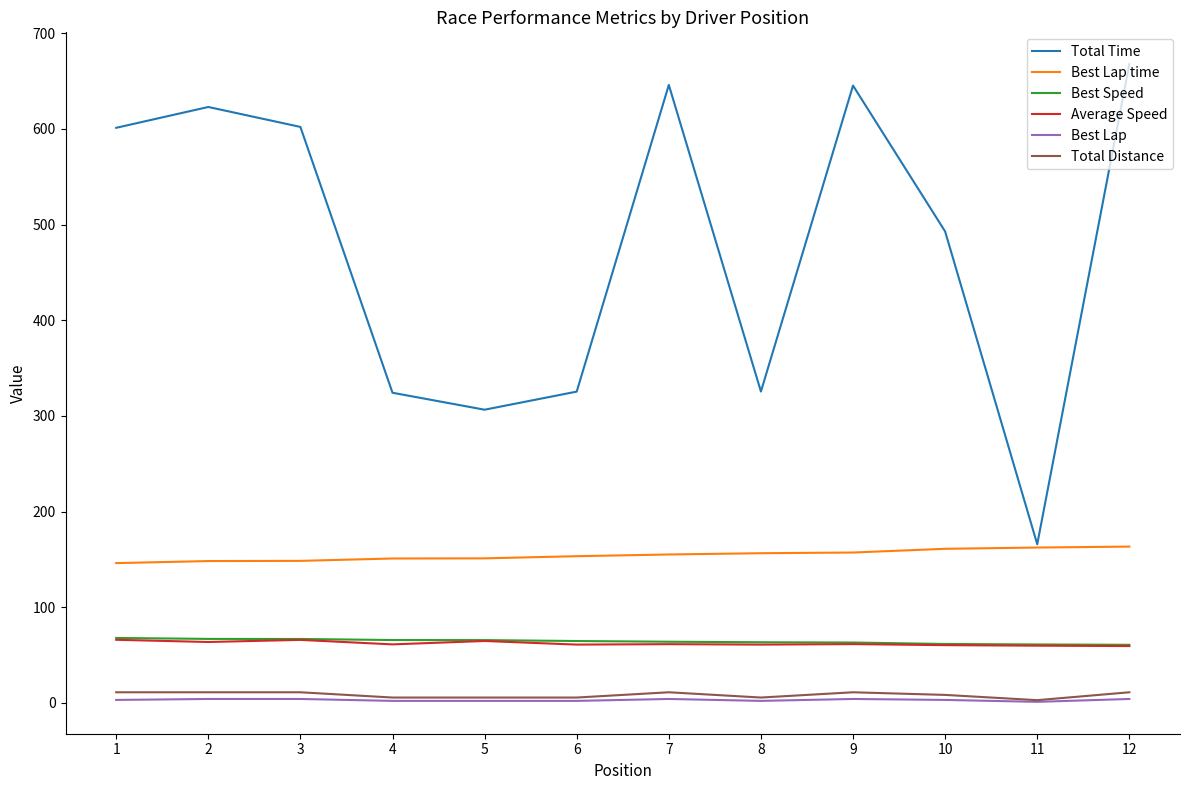

Which category has the highest value across all series?

12